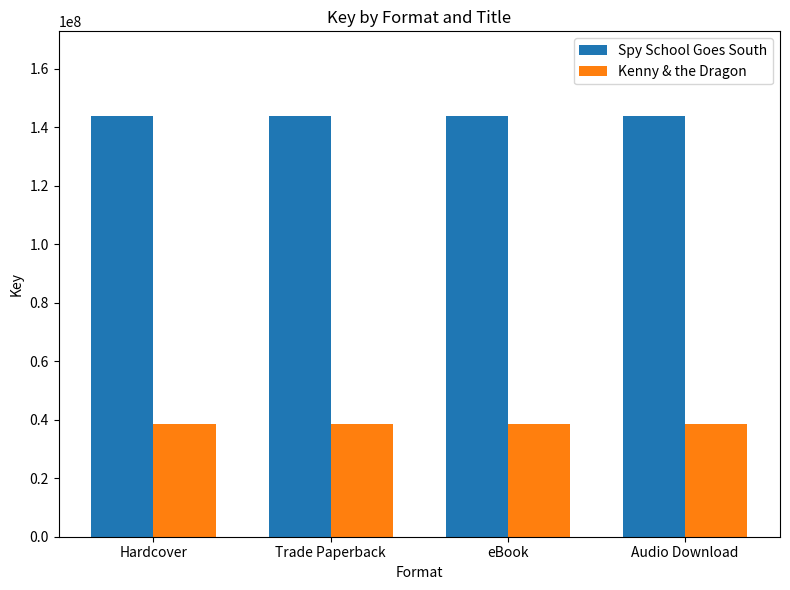

What is the value of the Spy School Goes South bar at the 2nd from the left?

143943390